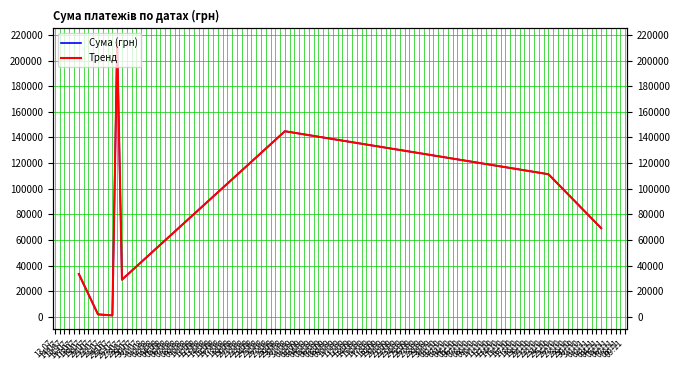

What is the difference between the Тренд values at 22.07 and 04.11?

67262.5